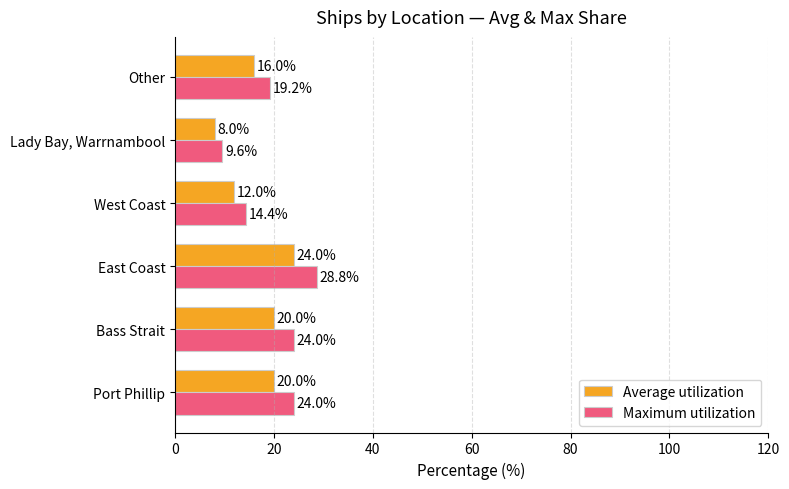

Rank the series by their maximum value, from highest to lowest.

Maximum utilization, Average utilization